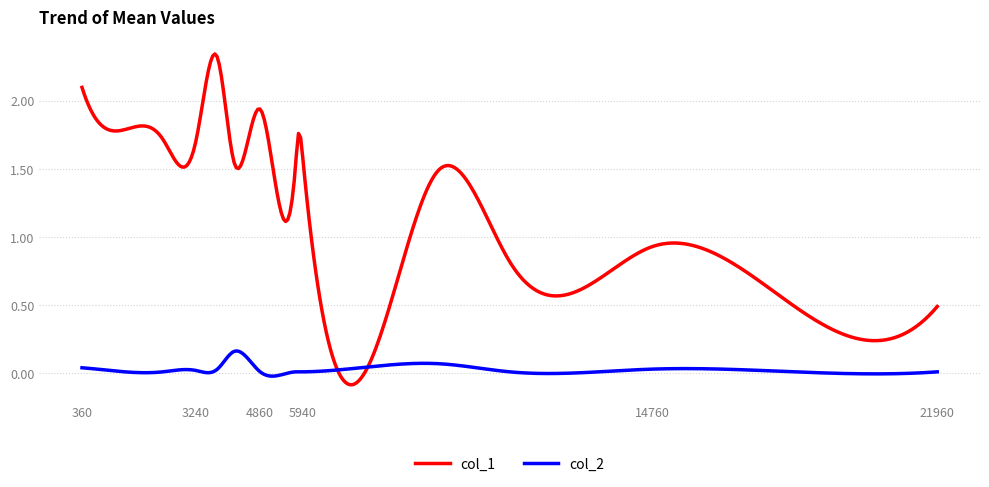

Which series has the largest total across all categories?

col_1